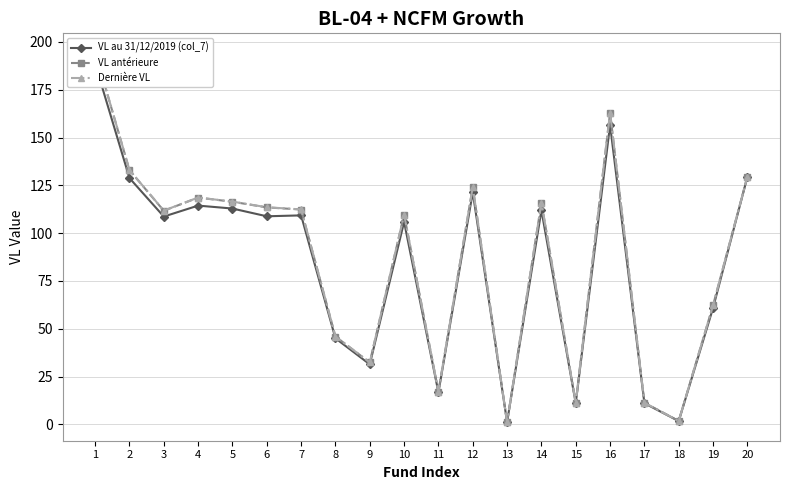

Which series changed the most between 2 and 17?

Dernière VL